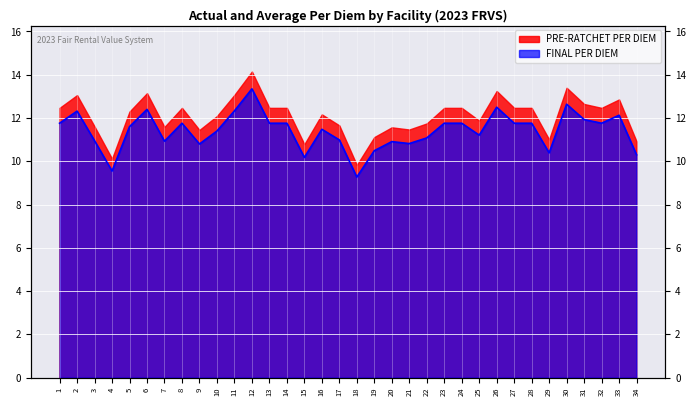

List the labels in order of value, smallest first.

18, 4, 15, 34, 29, 19, 9, 21, 20, 7, 3, 17, 22, 25, 10, 16, 5, 1, 8, 13, 14, 23, 24, 27, 28, 32, 31, 33, 2, 11, 6, 26, 30, 12